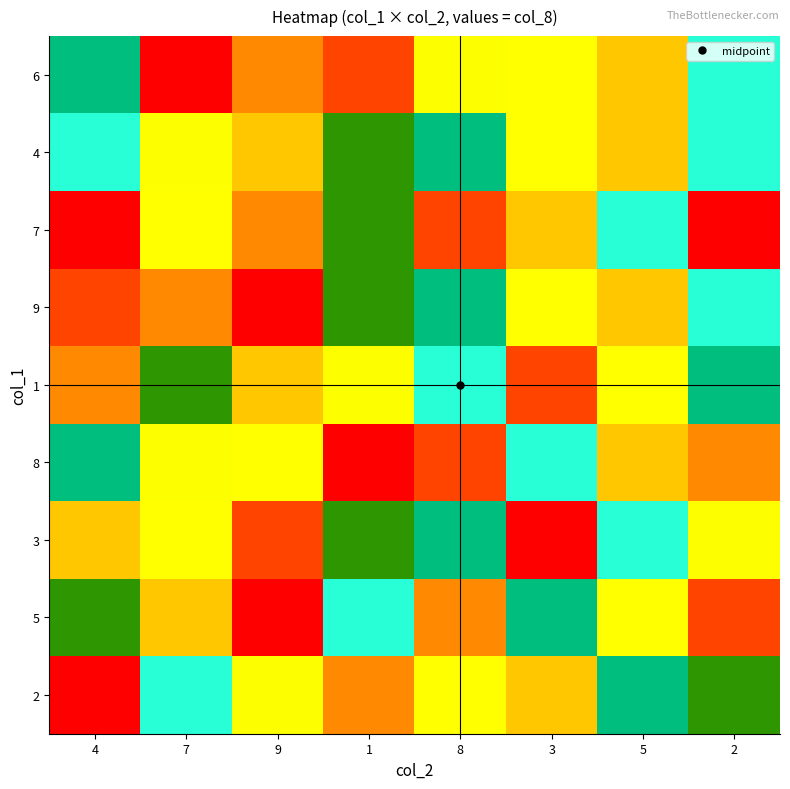

Count the number of data series in this chart.

9